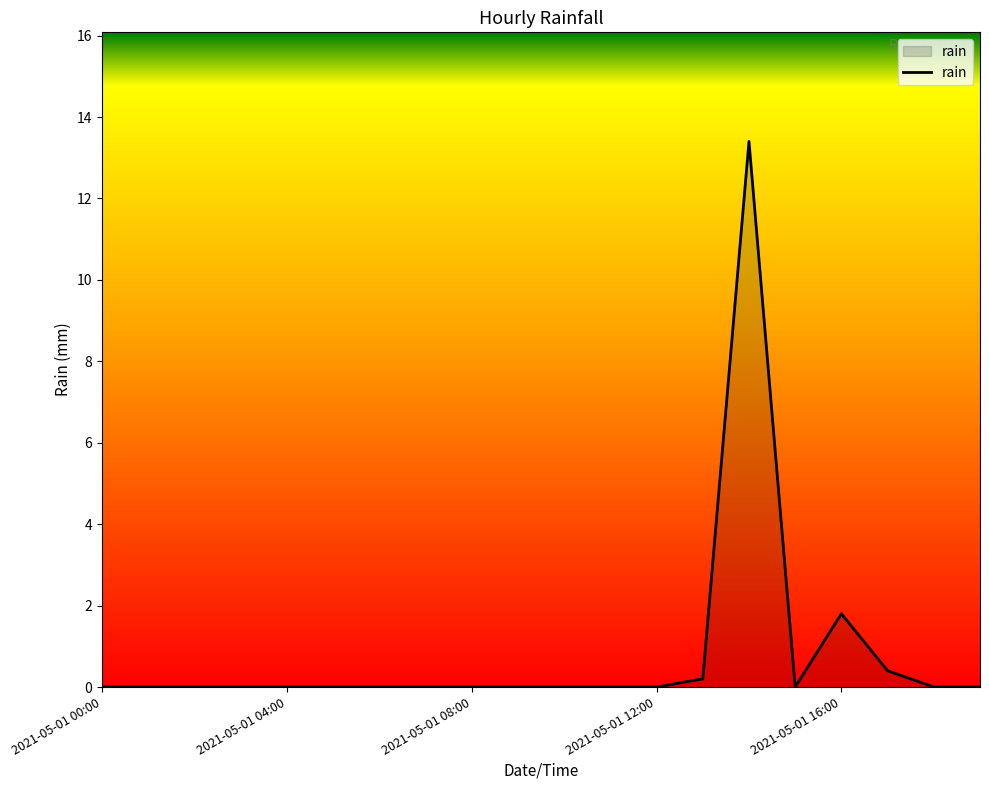

Reading right to left, what are all the values shown in this chart?

0.0	0.0	0.4	1.8	0.0	13.4	0.2	0.0	0.0	0.0	0.0	0.0	0.0	0.0	0.0	0.0	0.0	0.0	0.0	0.0